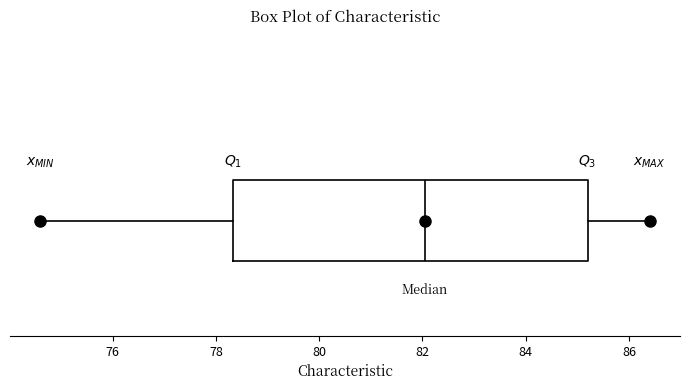

Read this box plot against the x-axis: the position of the median line, the range covered by the box, and the ends of both whiskers. The values are not printed on the chart, so give them approximately, as read against the axis.

median 82.0, box 78.4 to 85.2, whiskers 74.6 to 86.4